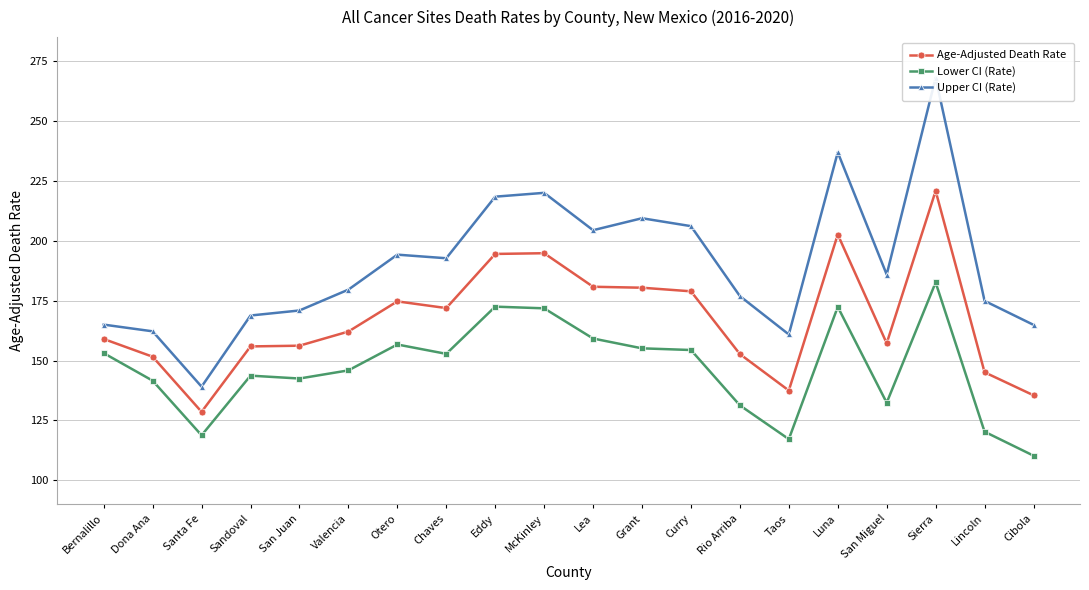

What is the label of the 8th point from the right?

Curry